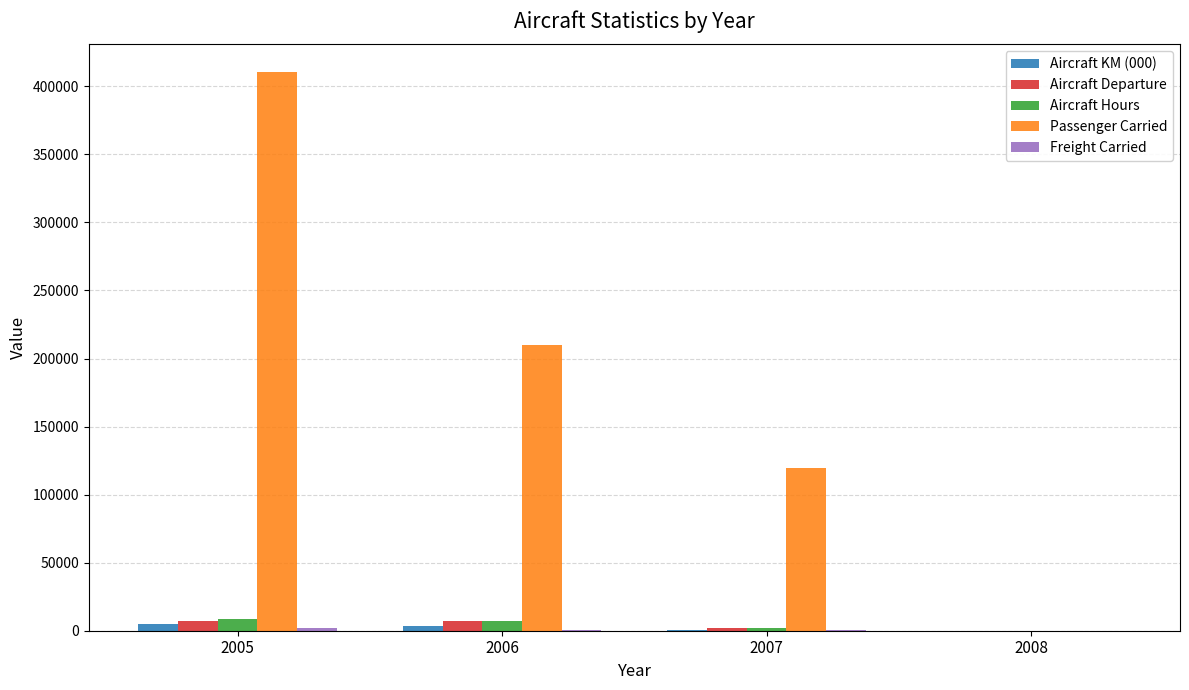

At which label does Aircraft KM (000) first exceed 3624?

2005